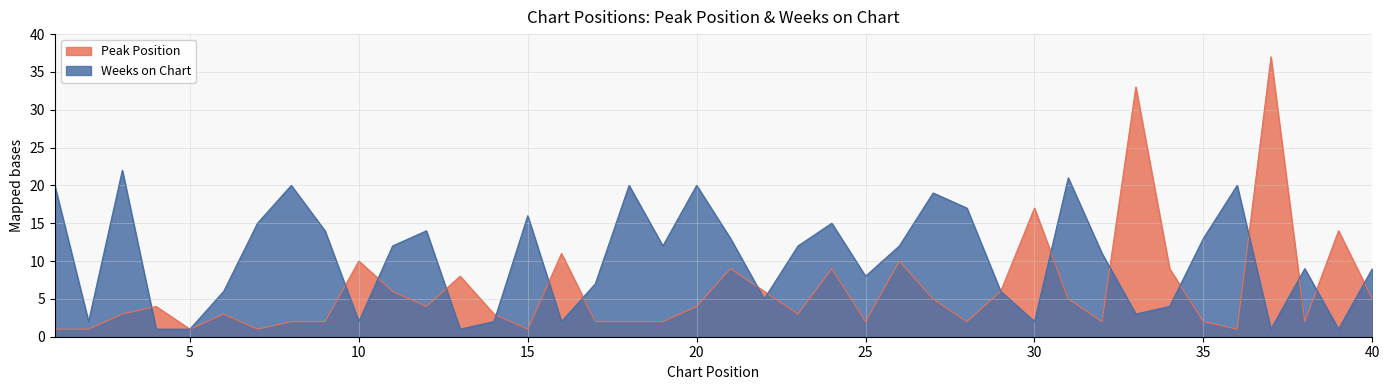

Which has a higher value, 35 or 3?

3